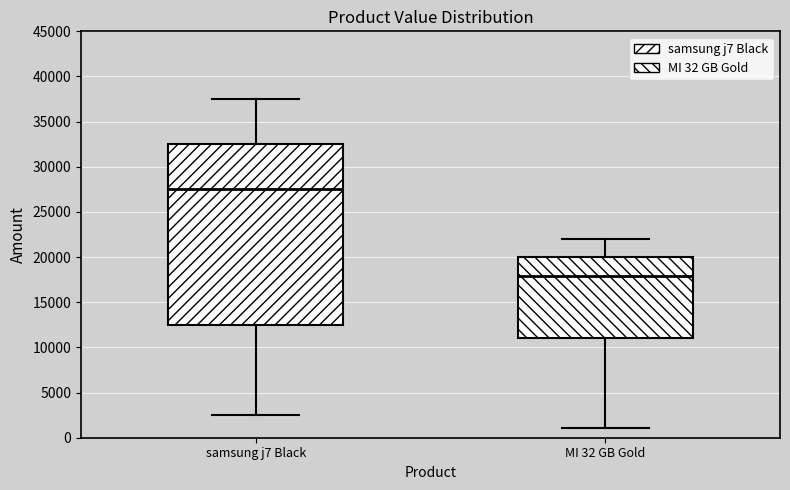

Where is the upper edge of the box for samsung j7 Black on the y-axis? The values are not printed on the chart, so give them approximately, as read against the axis.

32500